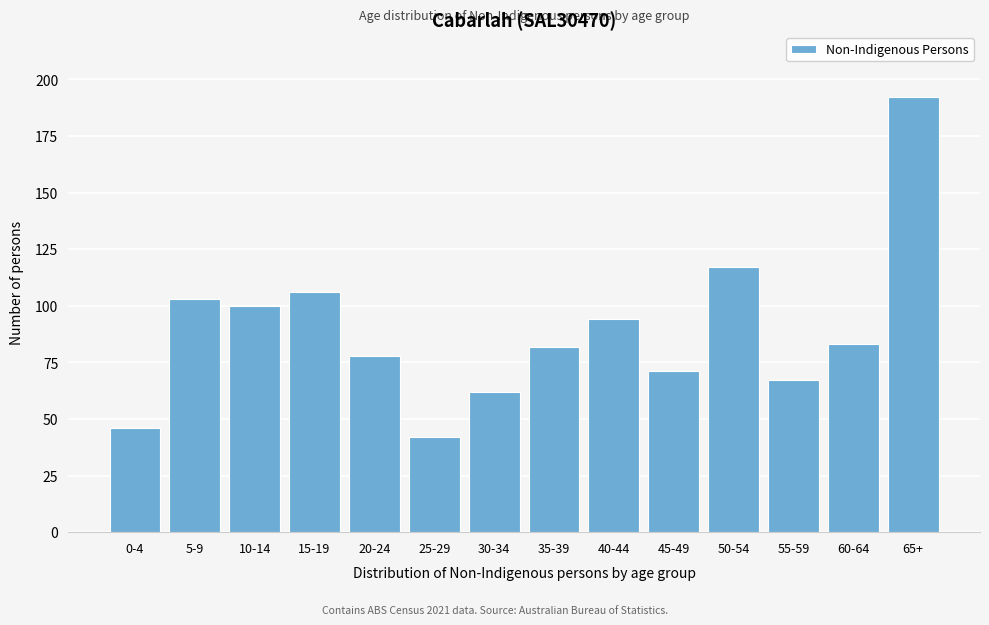

Reading left to right, transcribe all the data shown in this chart.

46	103	100	106	78	42	62	82	94	71	117	67	83	192